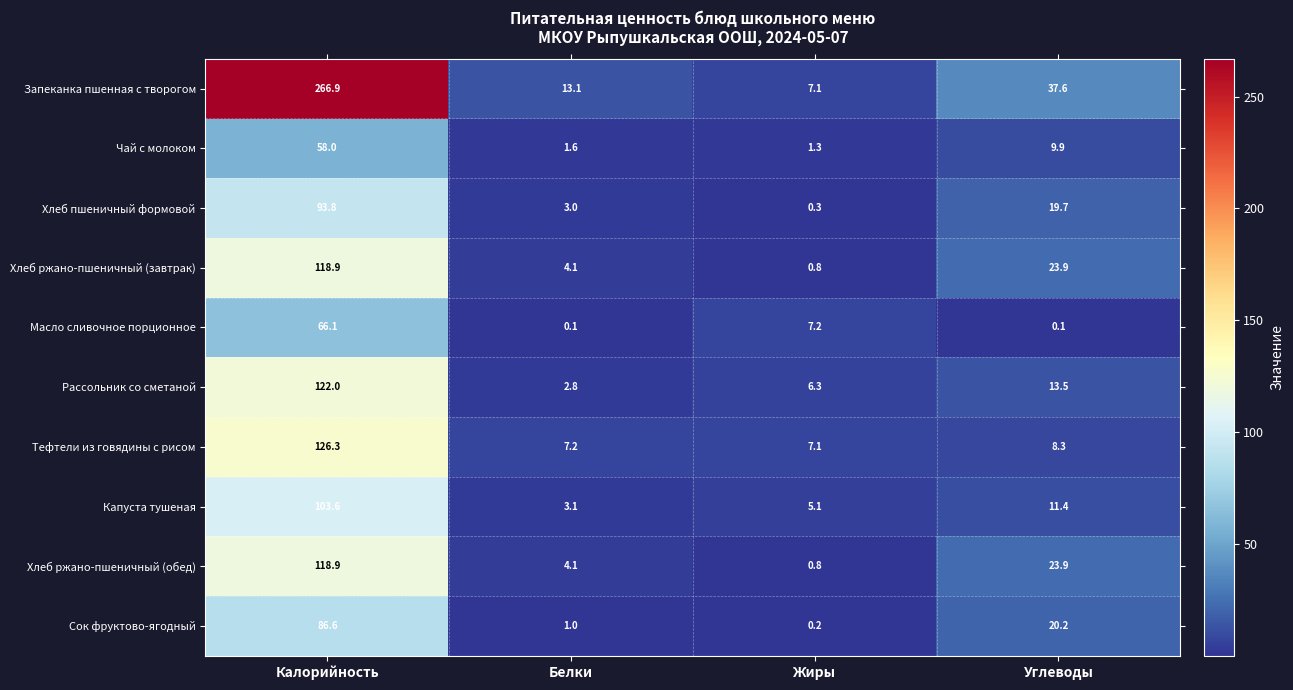

At how many categories does at least one series exceed 170?

1